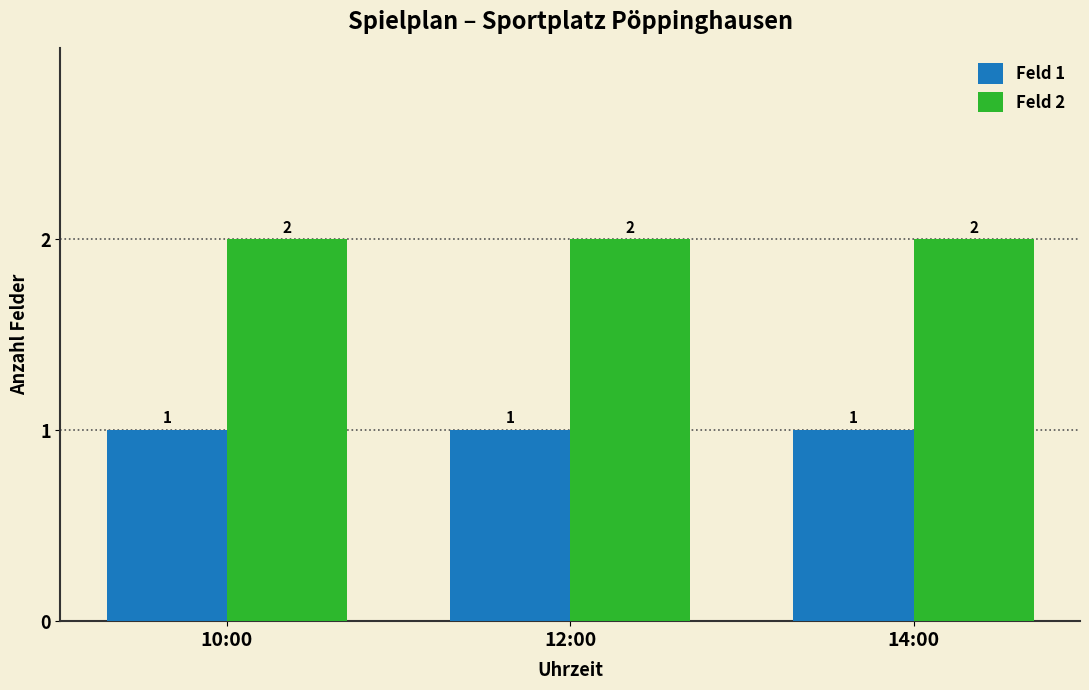

What is the spread (max minus min) of values at 12:00?

1